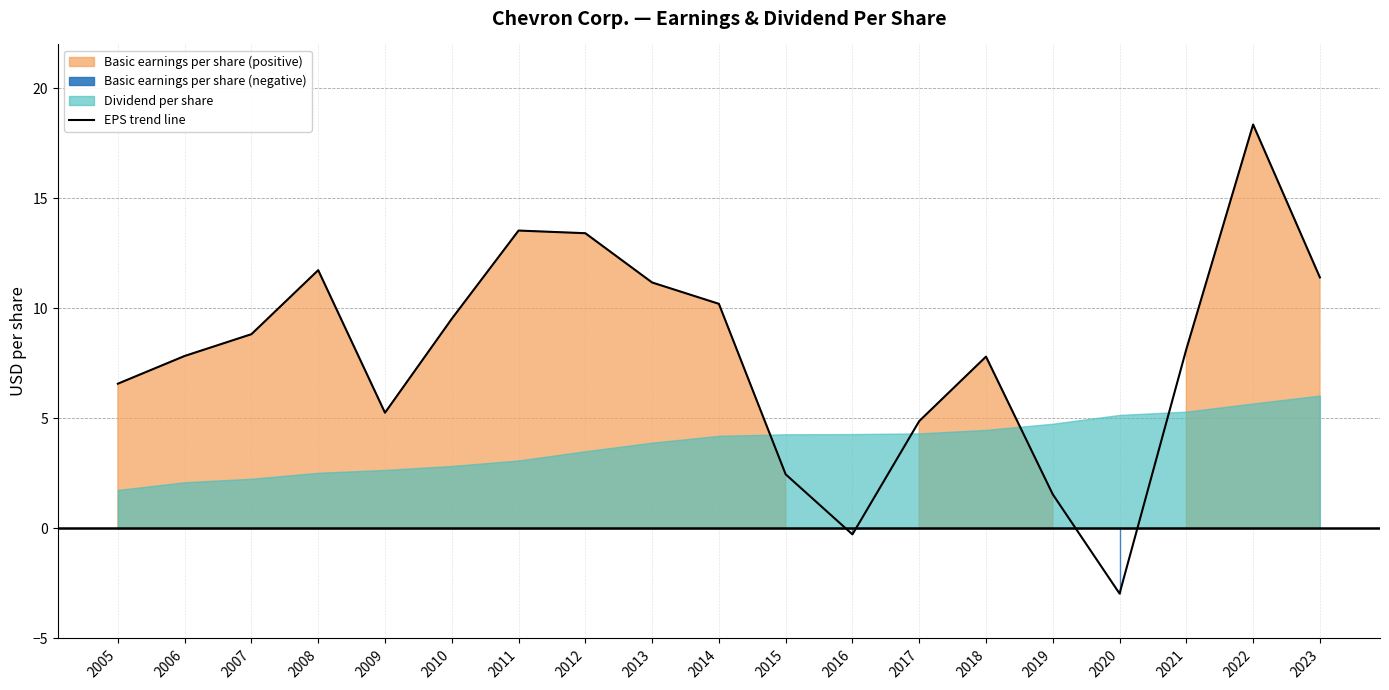

At which label does the data first exceed 8?

2007